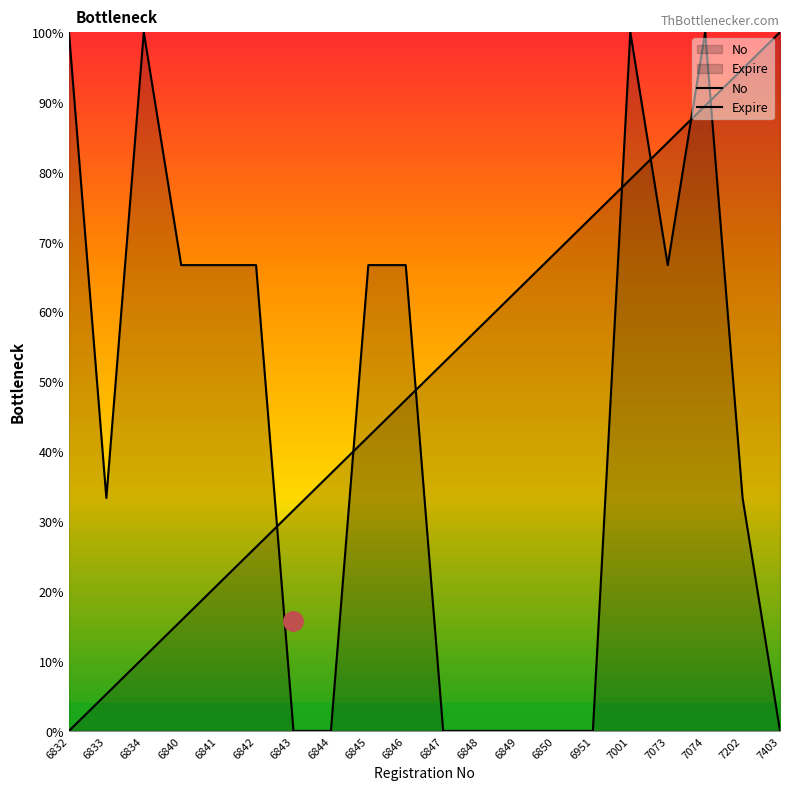

Which series ends up on top after the final intersection of Expire and No?

No